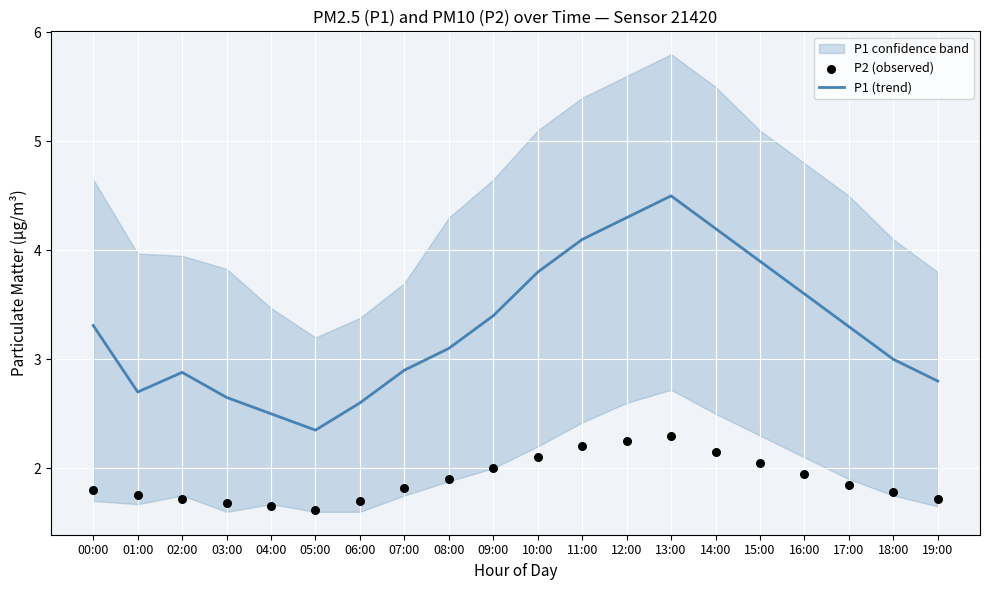

The P1 (trend) series shows 4.3 at 18:00. True or false?

False